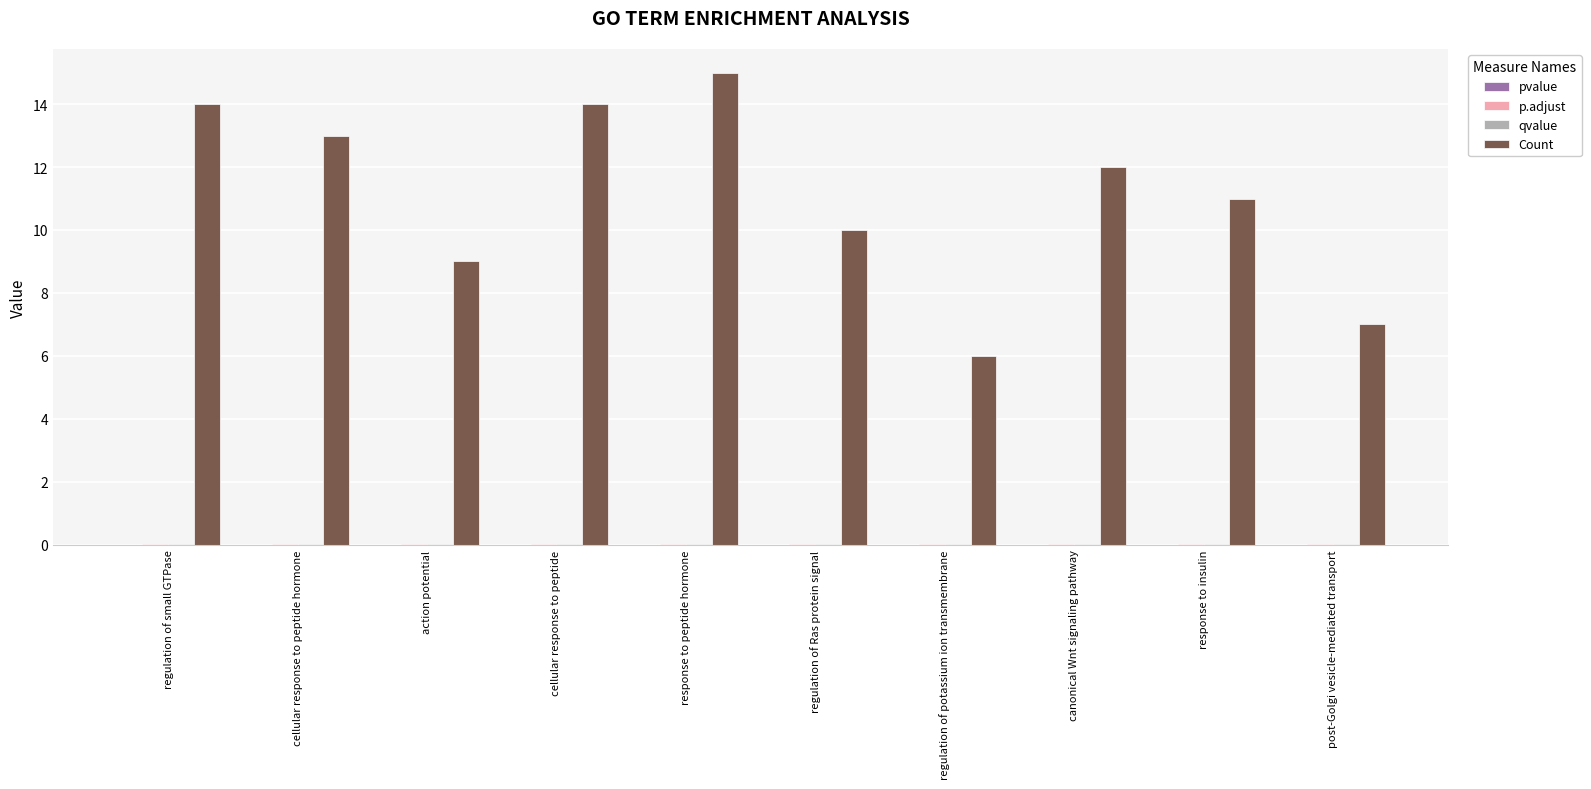

Between cellular response to peptide and regulation of potassium ion transmembrane, which series saw the biggest shift?

Count